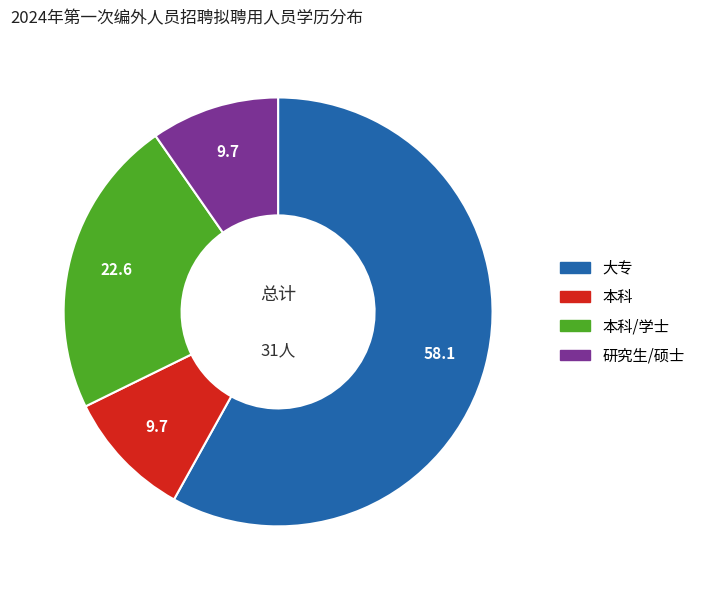

Does any single category account for the majority?

Yes